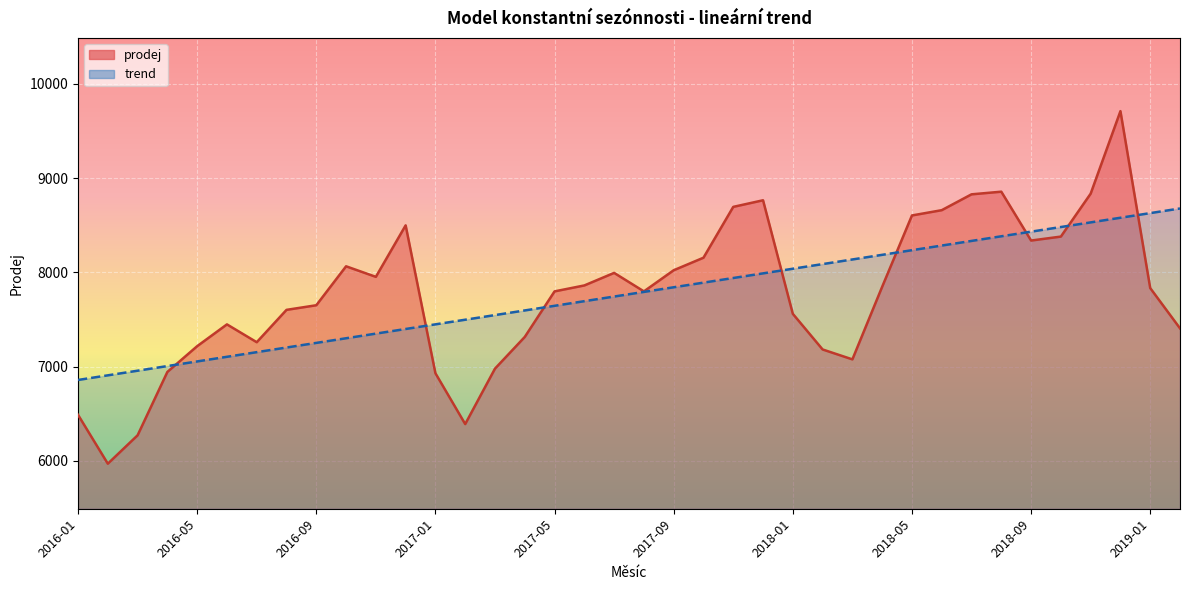

Reading left to right, list all the values displayed in this chart.

prodej: 6489.0	5971.0	6272.0	6944.0	7217.0	7448.0	7259.0	7602.0	7651.0	8064.0	7952.0	8498.0	6930.0	6391.0	6979.0	7315.0	7798.0	7861.0	7994.0	7798.0	8022.0	8155.0	8694.0	8764.0	7560.0	7182.0	7077.0	7847.0	8603.0	8659.0	8827.0	8855.0	8337.0	8379.0	8834.0	9709.0	7833.0	7406.0
poradove_cislo: 6858.6	6907.8	6956.9	7006.1	7055.2	7104.4	7153.5	7202.6	7251.8	7300.9	7350.1	7399.2	7448.4	7497.5	7546.6	7595.8	7644.9	7694.1	7743.2	7792.4	7841.5	7890.6	7939.8	7988.9	8038.1	8087.2	8136.4	8185.5	8234.7	8283.8	8332.9	8382.1	8431.2	8480.4	8529.5	8578.7	8627.8	8676.9